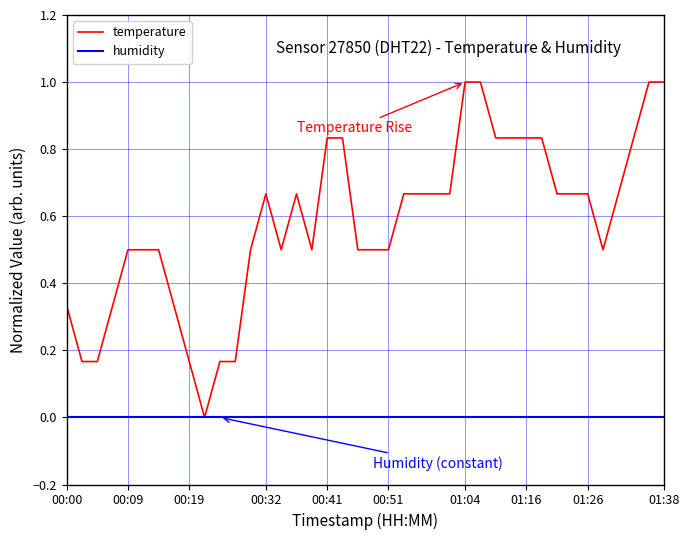

What is the maximum value shown in the chart?

1.0